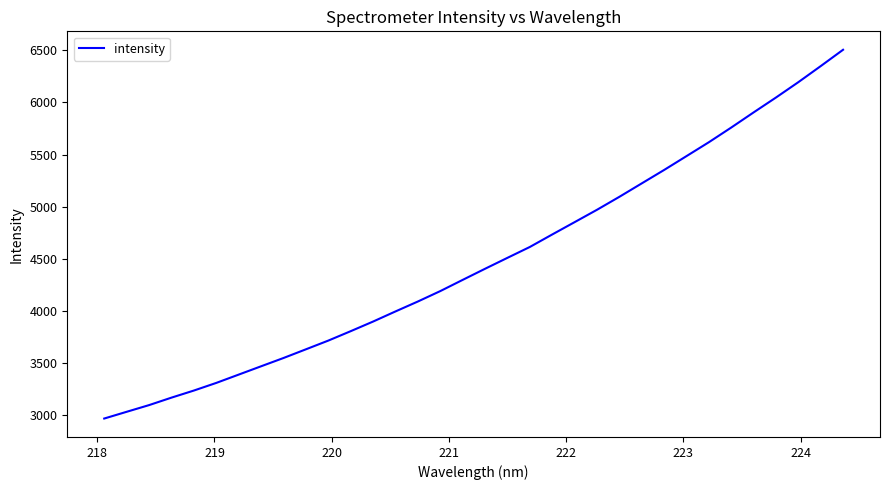

What is the maximum value shown in the chart?

6505.3